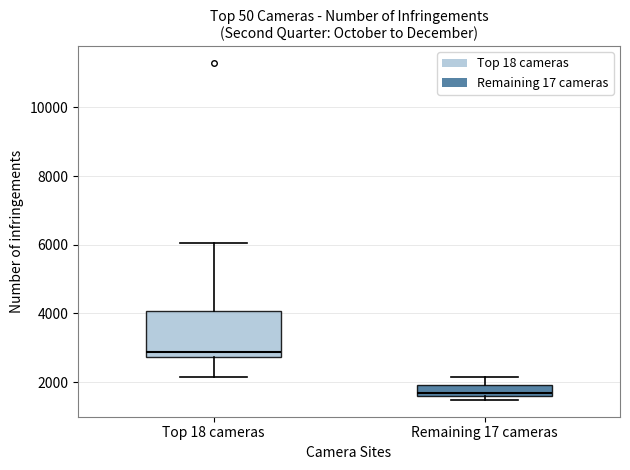

Where does the upper whisker of the box for Remaining 17 cameras end on the y-axis? The values are not printed on the chart, so give them approximately, as read against the axis.

2200